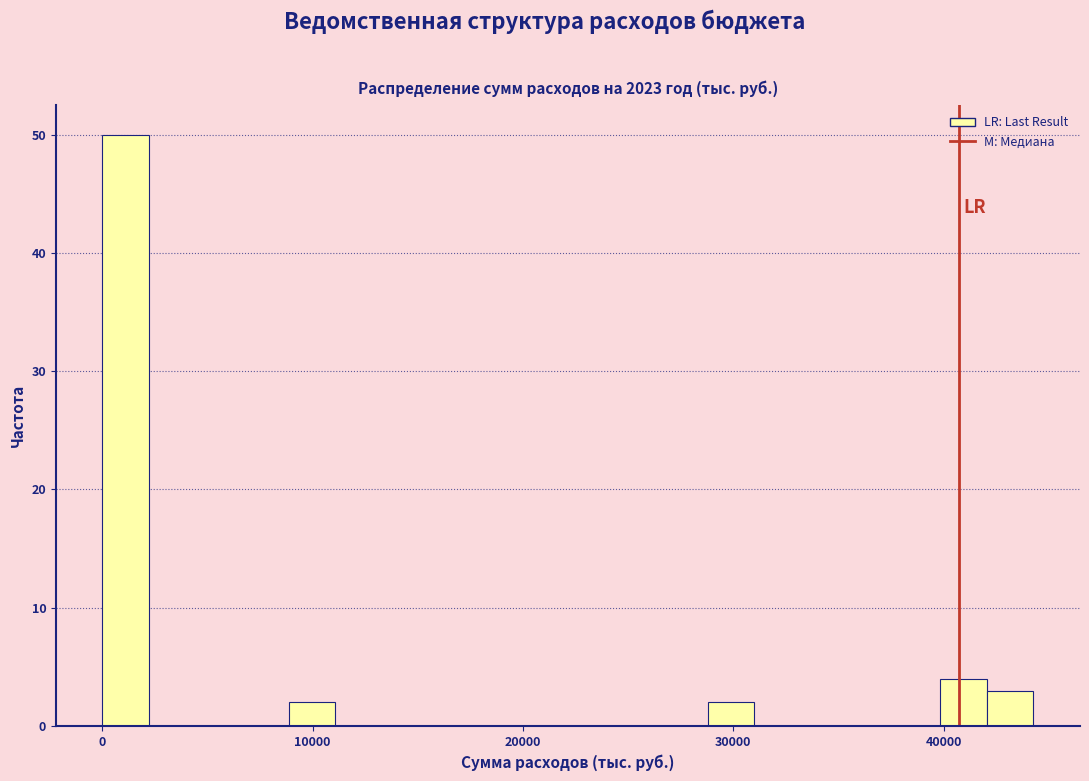

Read against the x-axis, roughly where is the centre of the tallest bar?

1000